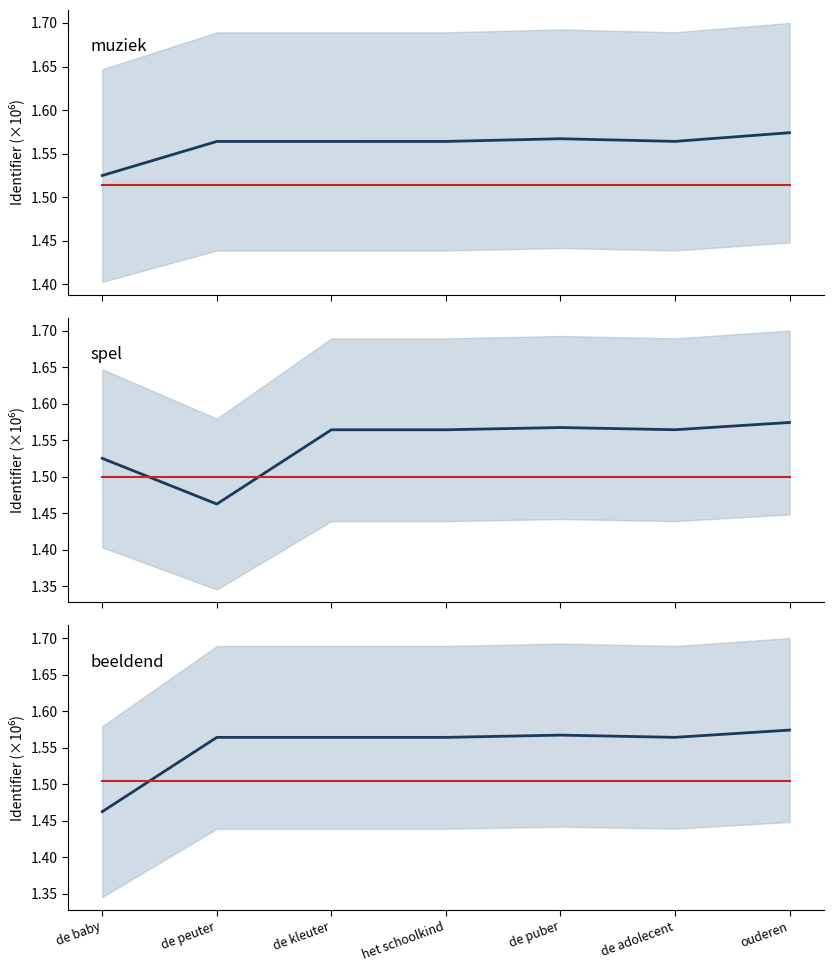

True or false: beeldend and spel intersect in this chart.

True